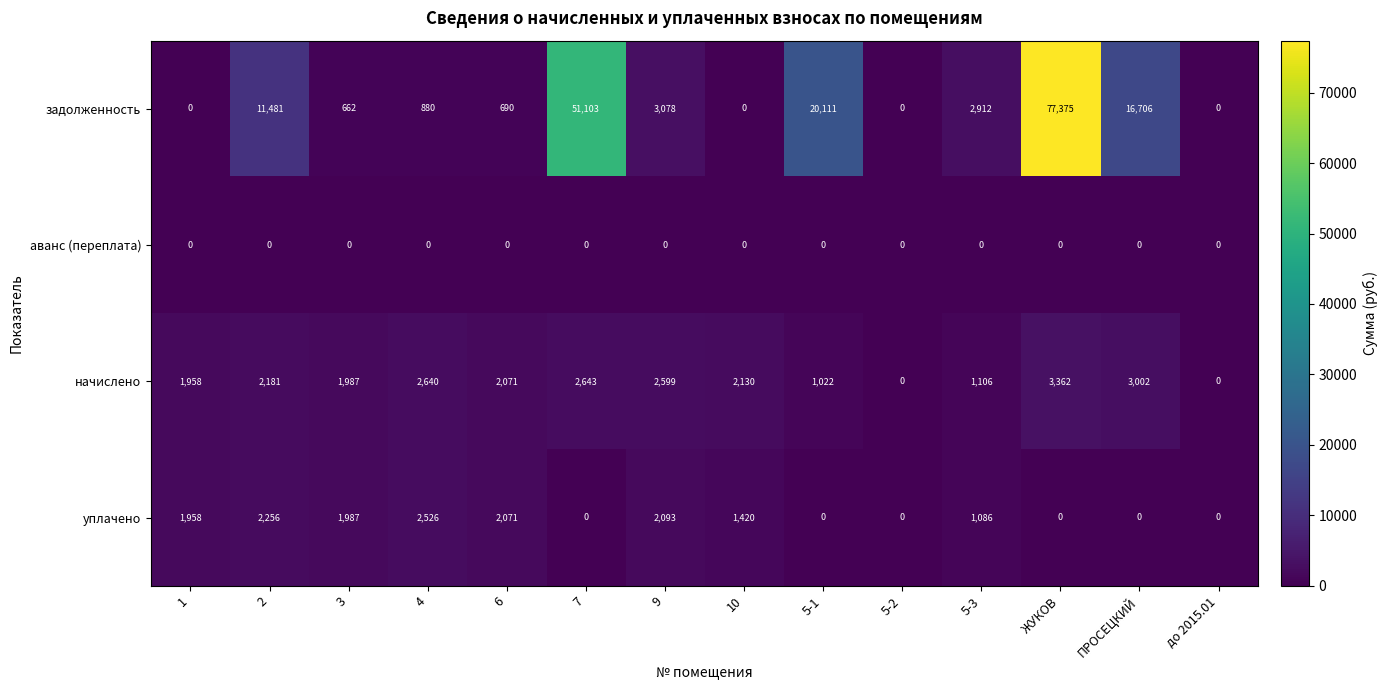

Which label corresponds to the largest value in the chart?

ЖУКОВ